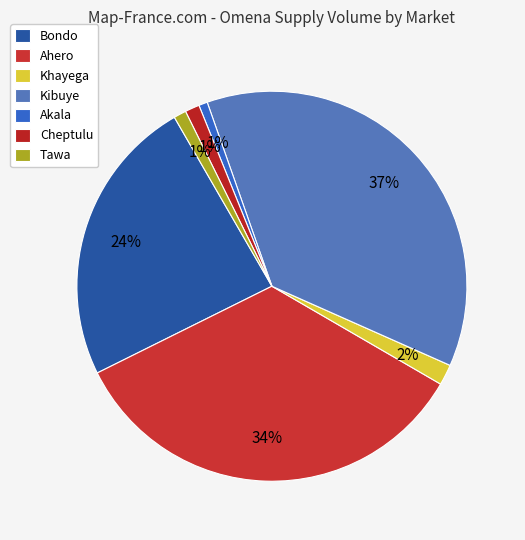

What is the change in value from Khayega to Cheptulu?

-150